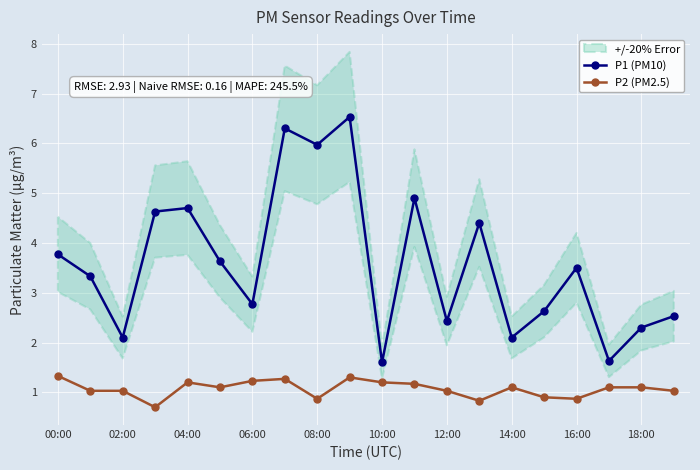

Which series has the largest range (max minus min)?

P1 (PM10)